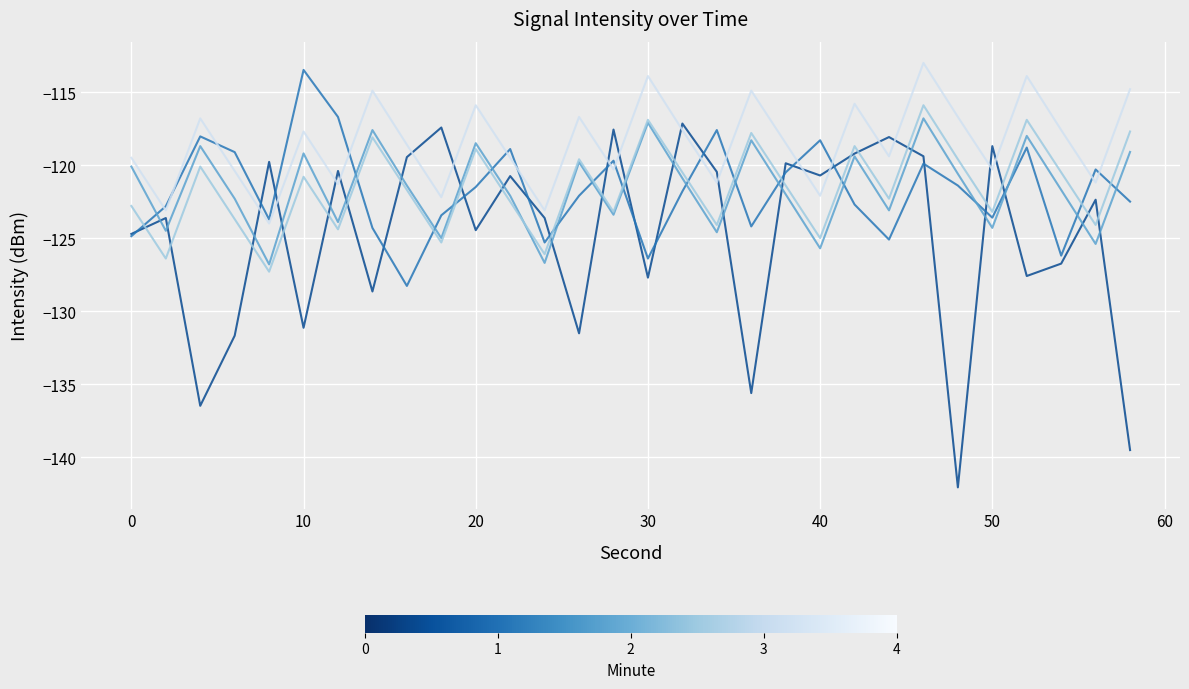

What is the greatest value displayed?

-113.0